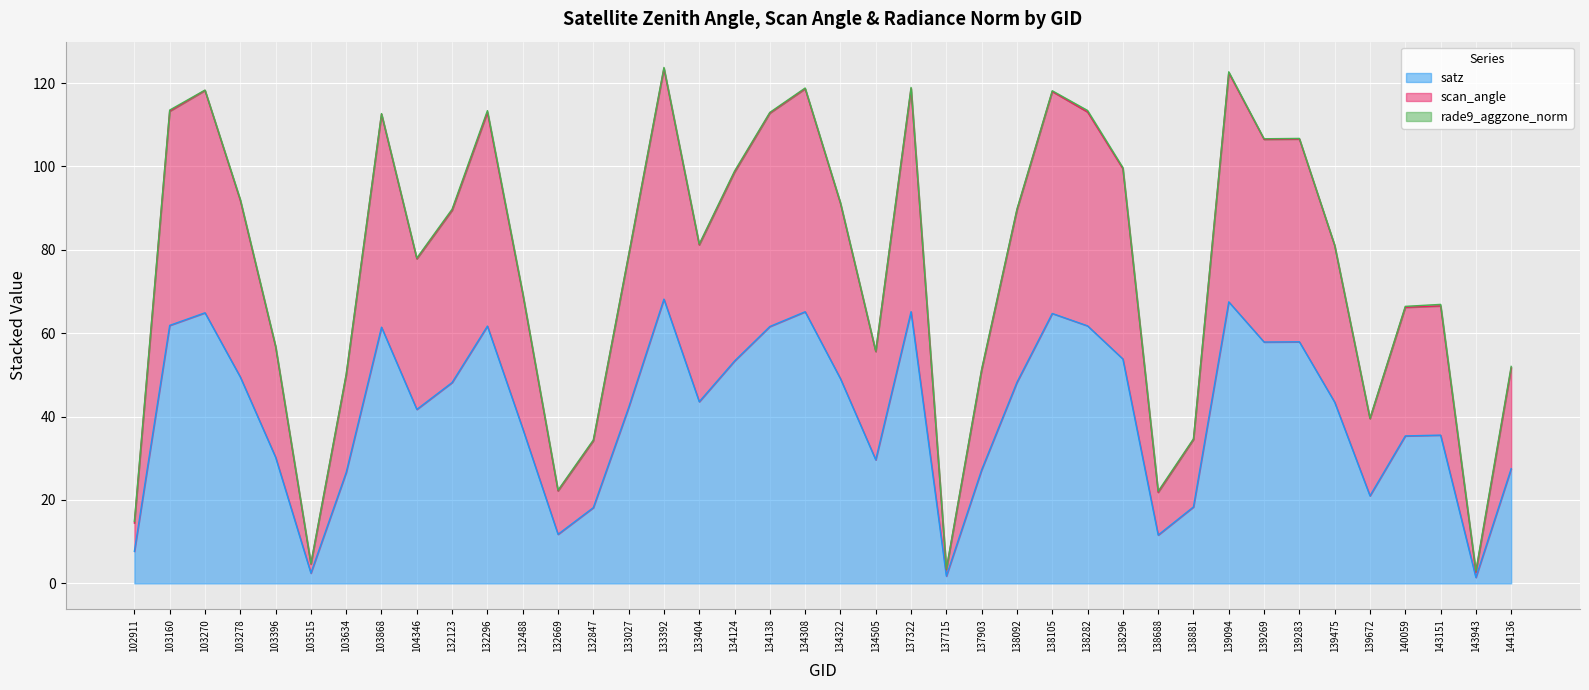

What is the value of the satz point at the 24th from the left?

1.8